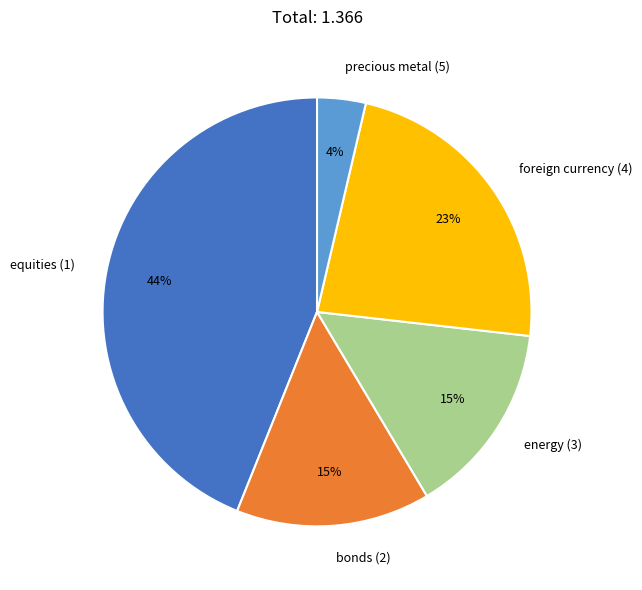

Which category has the biggest portion of the pie?

equities (1)